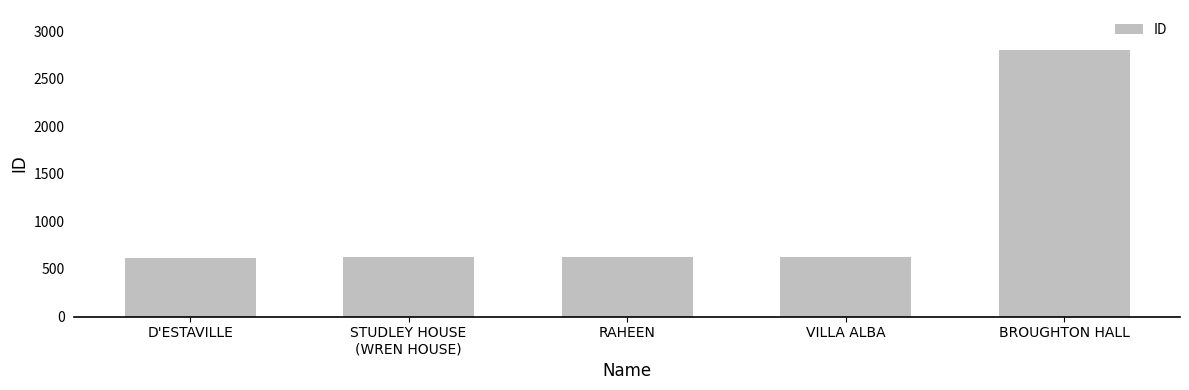

How many values are below 623?

2